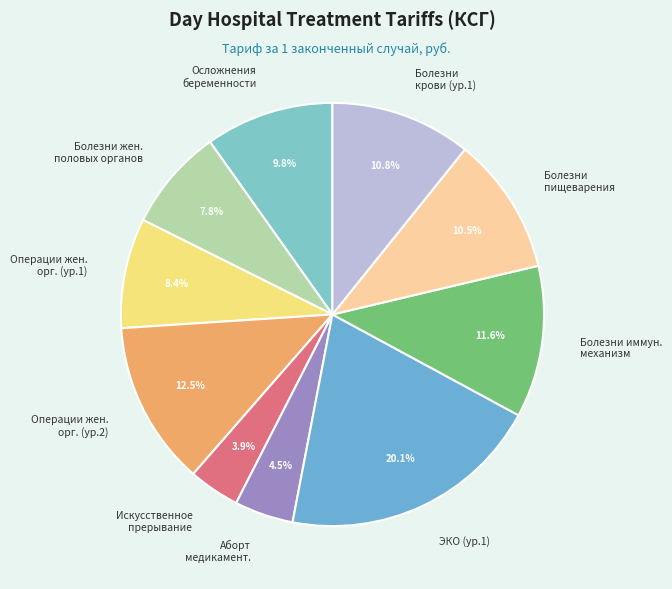

What percentage do Болезни крови (ур.1) and Осложнения беременности together represent?

20.6%